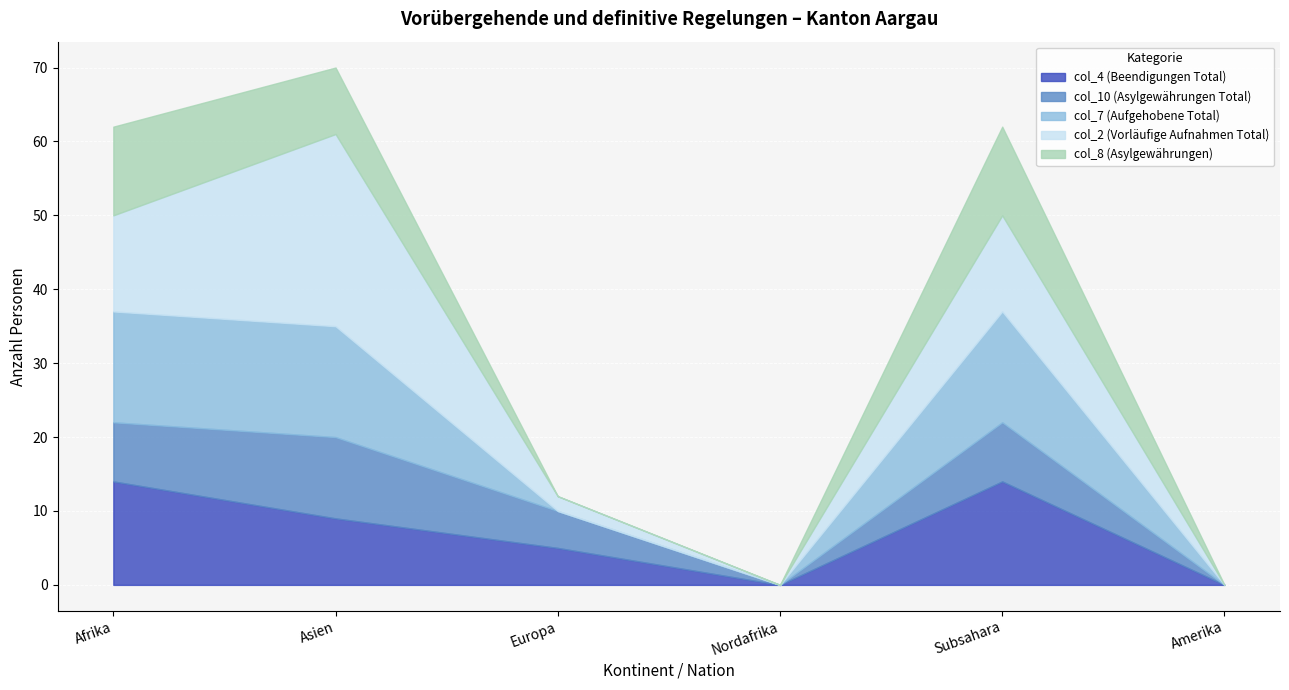

At which label is col_7 (Aufgehobene Total) closest to 7?

Europa